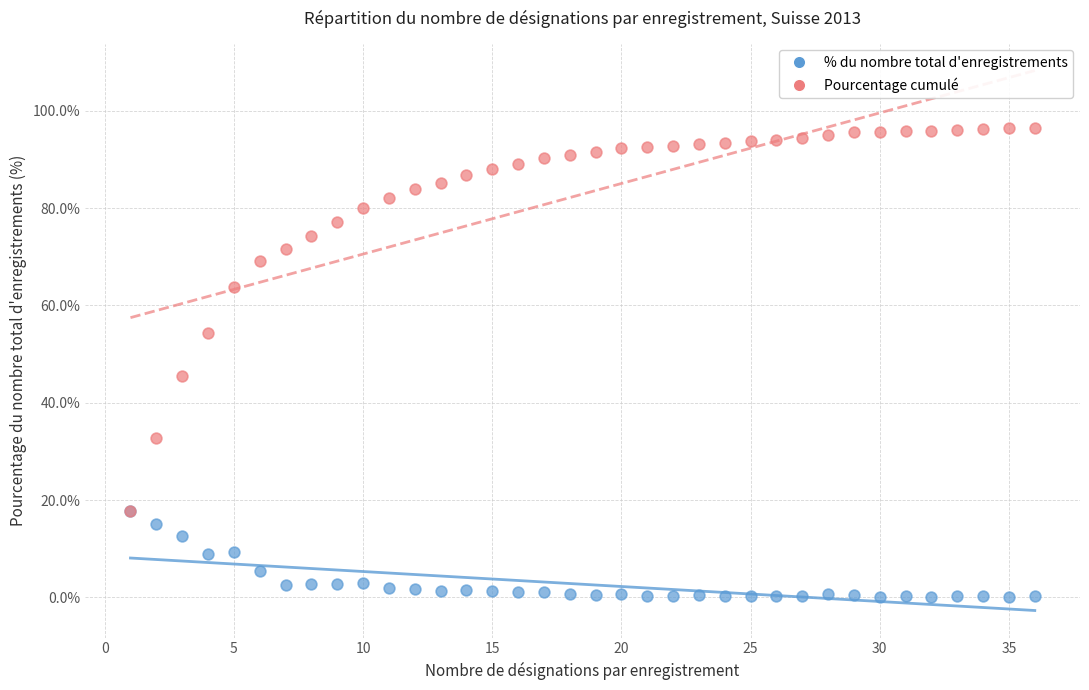

Which series has the widest spread of Y values?

Pourcentage cumulé